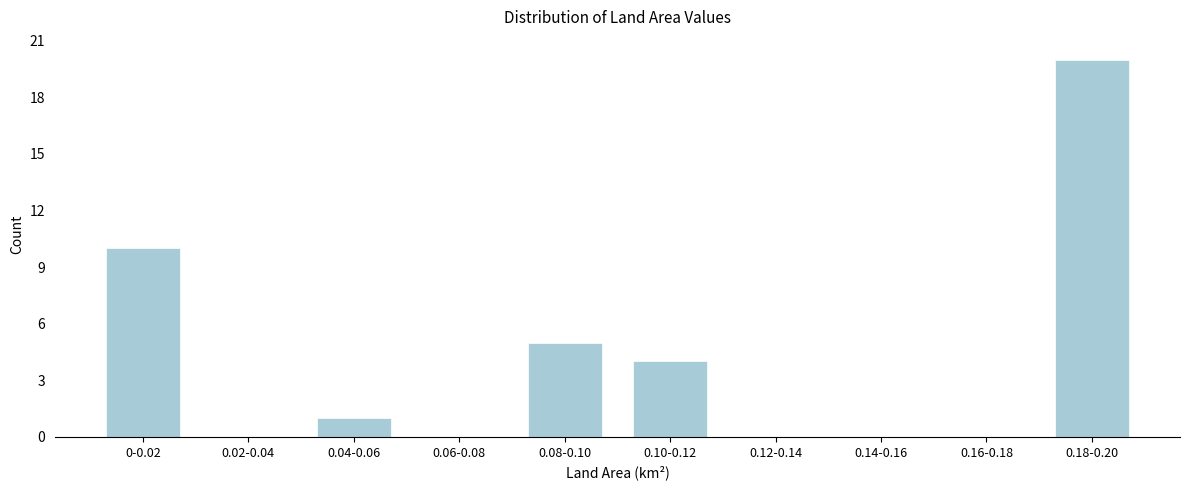

Reading left to right, transcribe all the data shown in this chart.

0-0.02=10	0.02-0.04=0	0.04-0.06=1	0.06-0.08=0	0.08-0.10=5	0.10-0.12=4	0.12-0.14=0	0.14-0.16=0	0.16-0.18=0	0.18-0.20=20